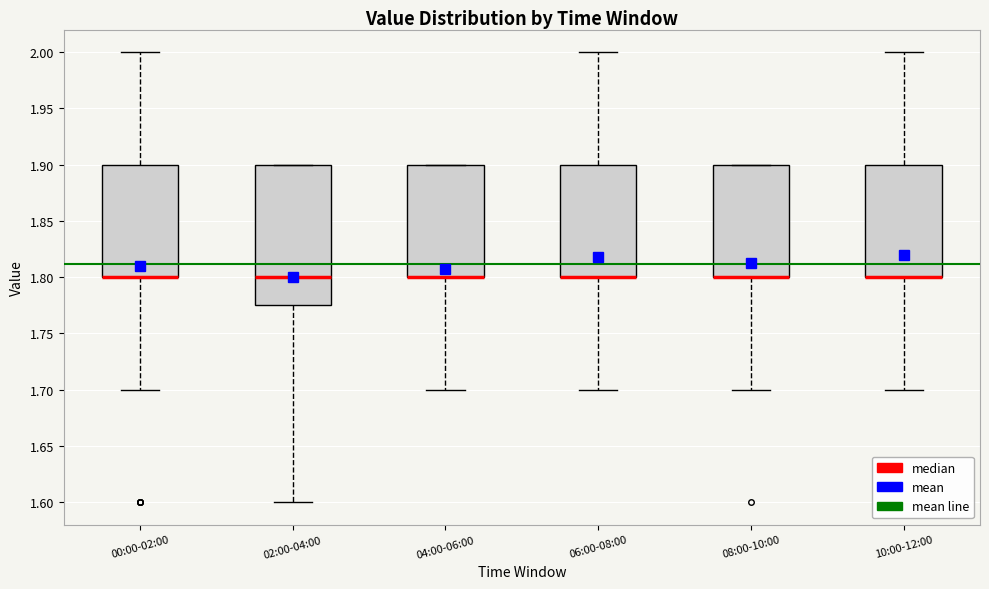

Where is the upper edge of the box for 08:00-10:00 on the y-axis? The values are not printed on the chart, so give them approximately, as read against the axis.

1.900